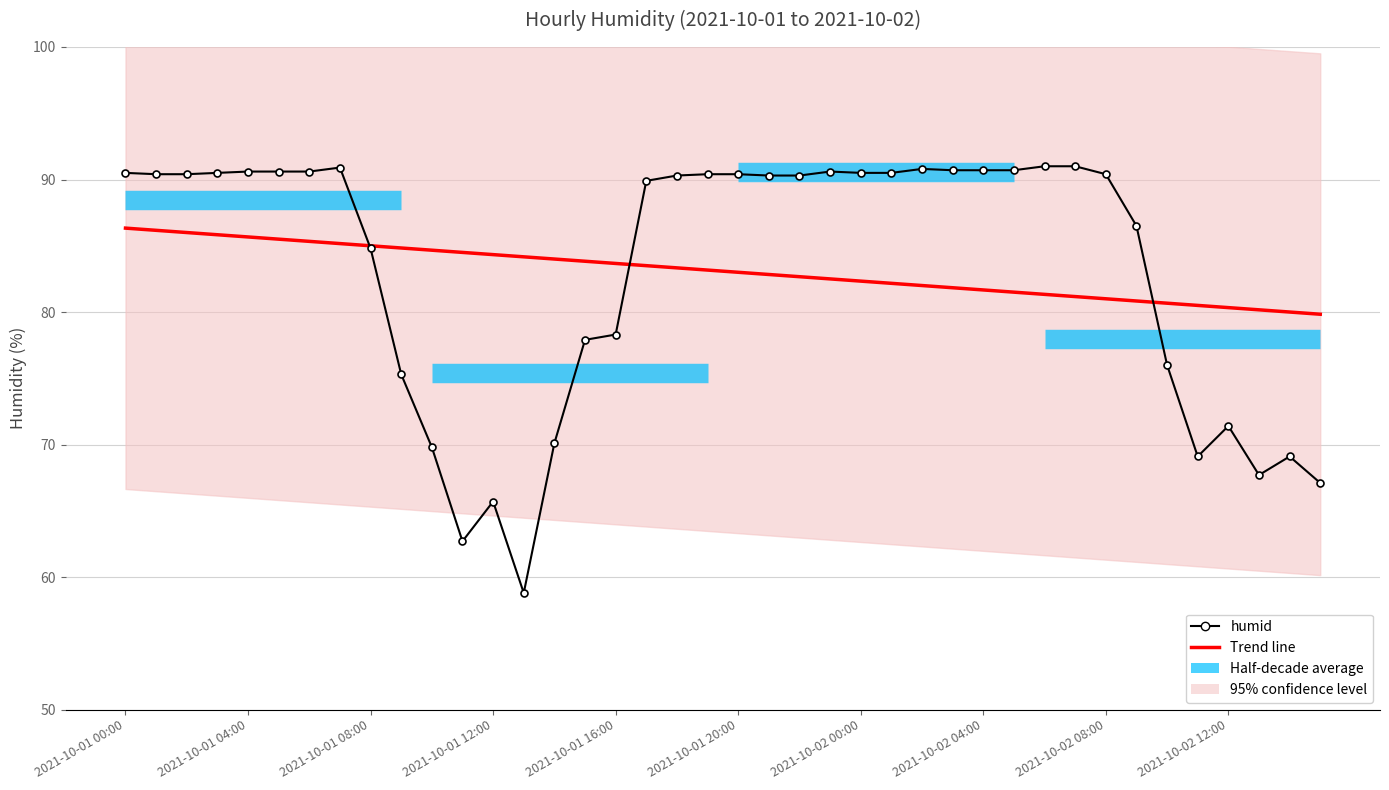

What is the lowest value of the humid series?

58.8